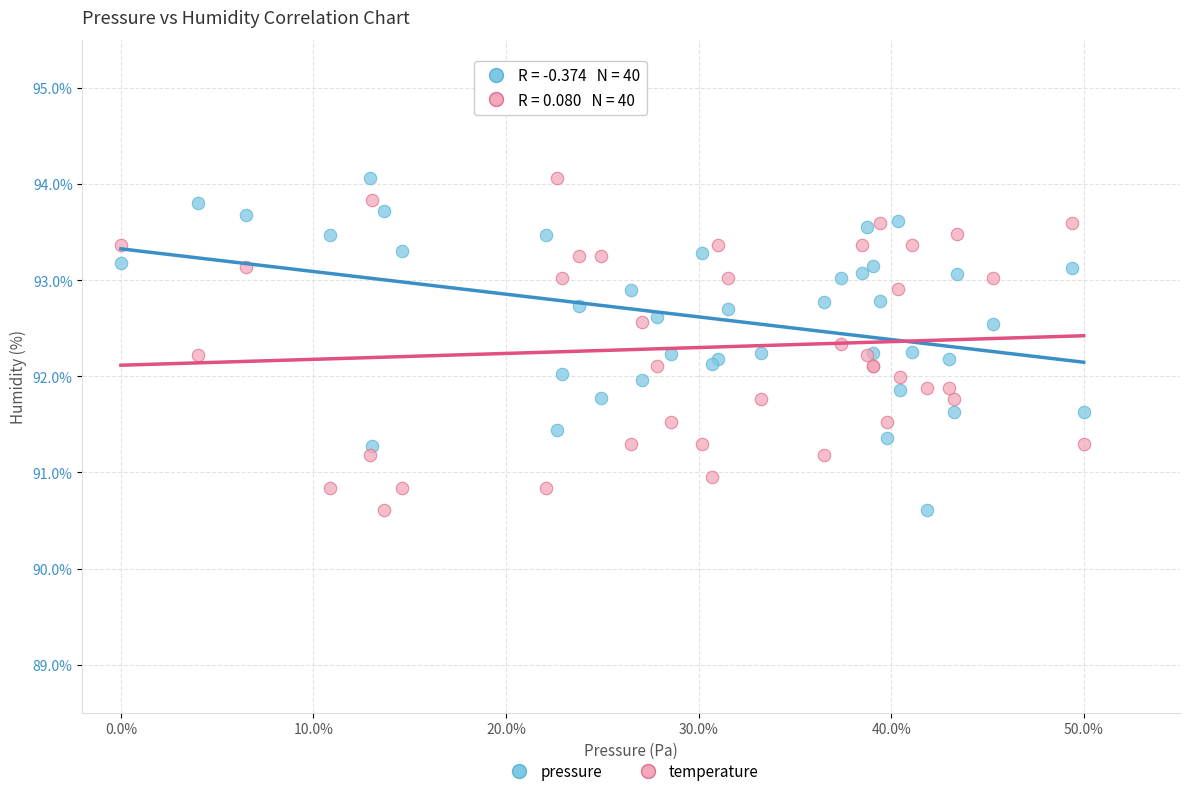

What is the X range (max minus min) for the scatter plot?

50.0